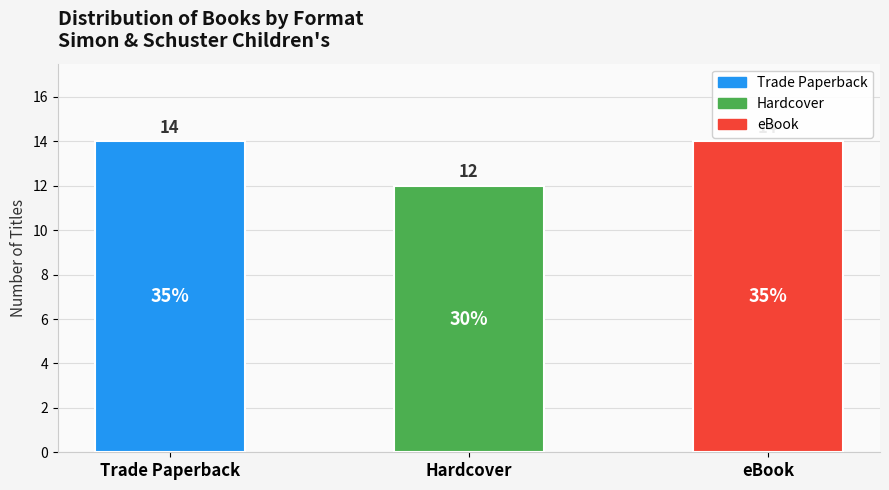

Reading left to right, extract all data points from this chart.

14	12	14